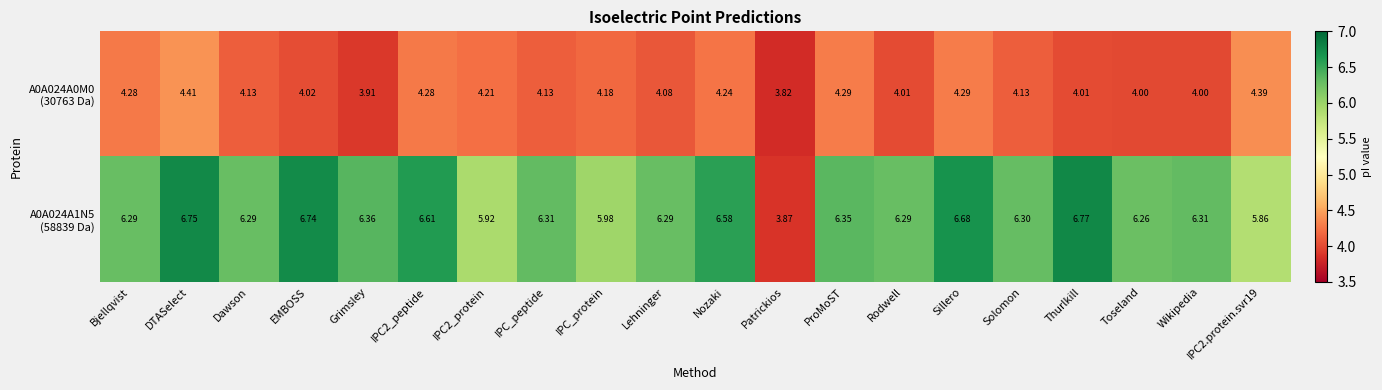

How many series are shown in this chart?

2